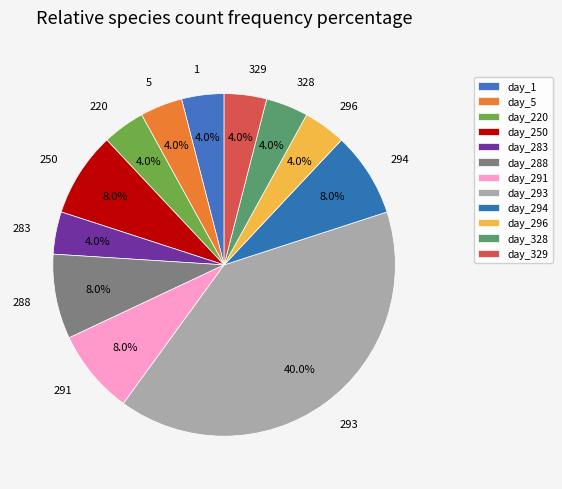

Is it true that day_293 is 40% of the pie?

True